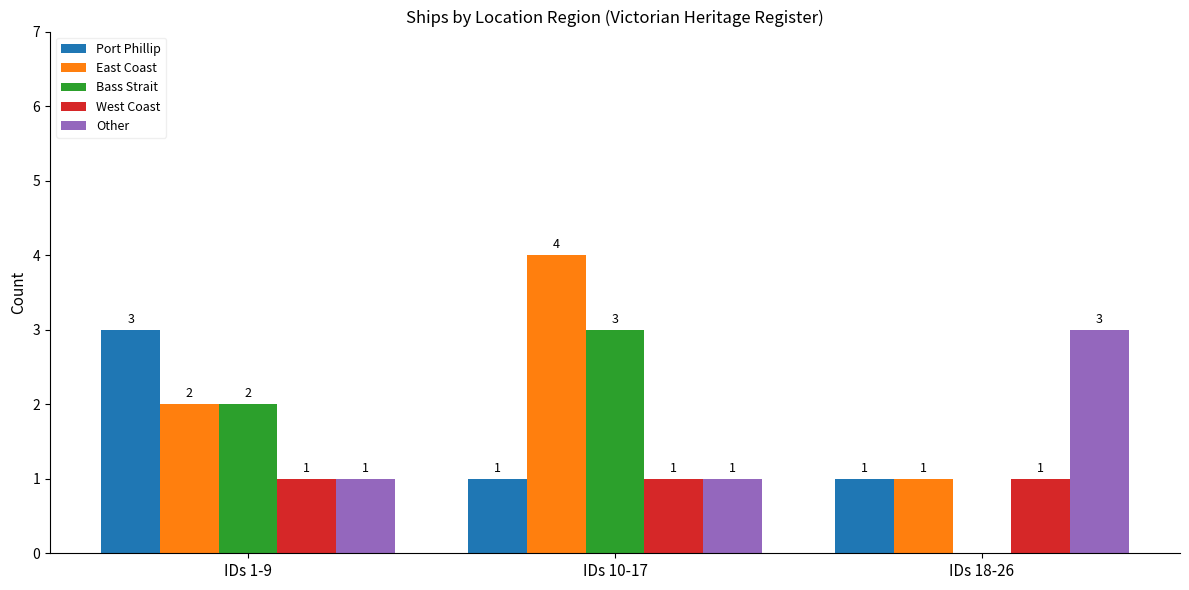

How many positive values does the Bass Strait series have?

2